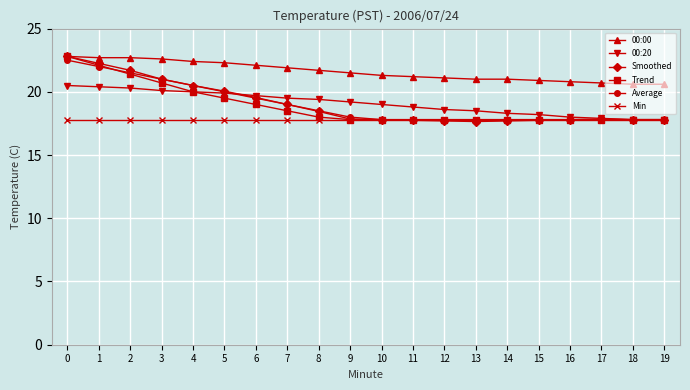

Which series has the widest spread of values?

Smoothed